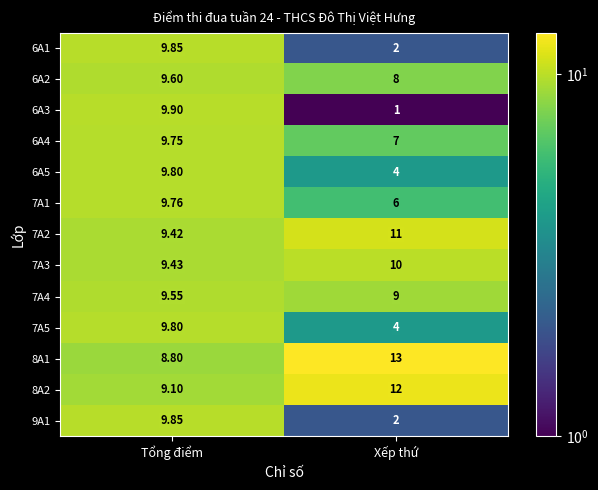

What is the smallest value displayed?

1.0